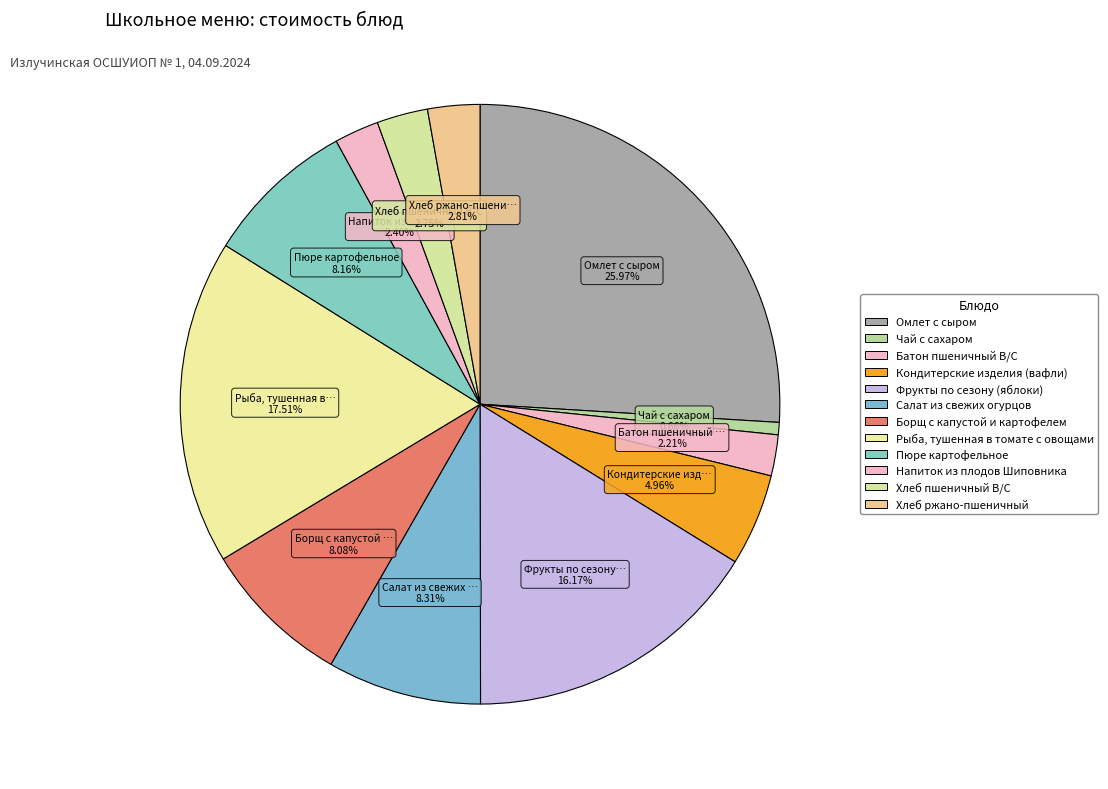

To the nearest percent, what portion does Фрукты по сезону (яблоки) represent?

16%